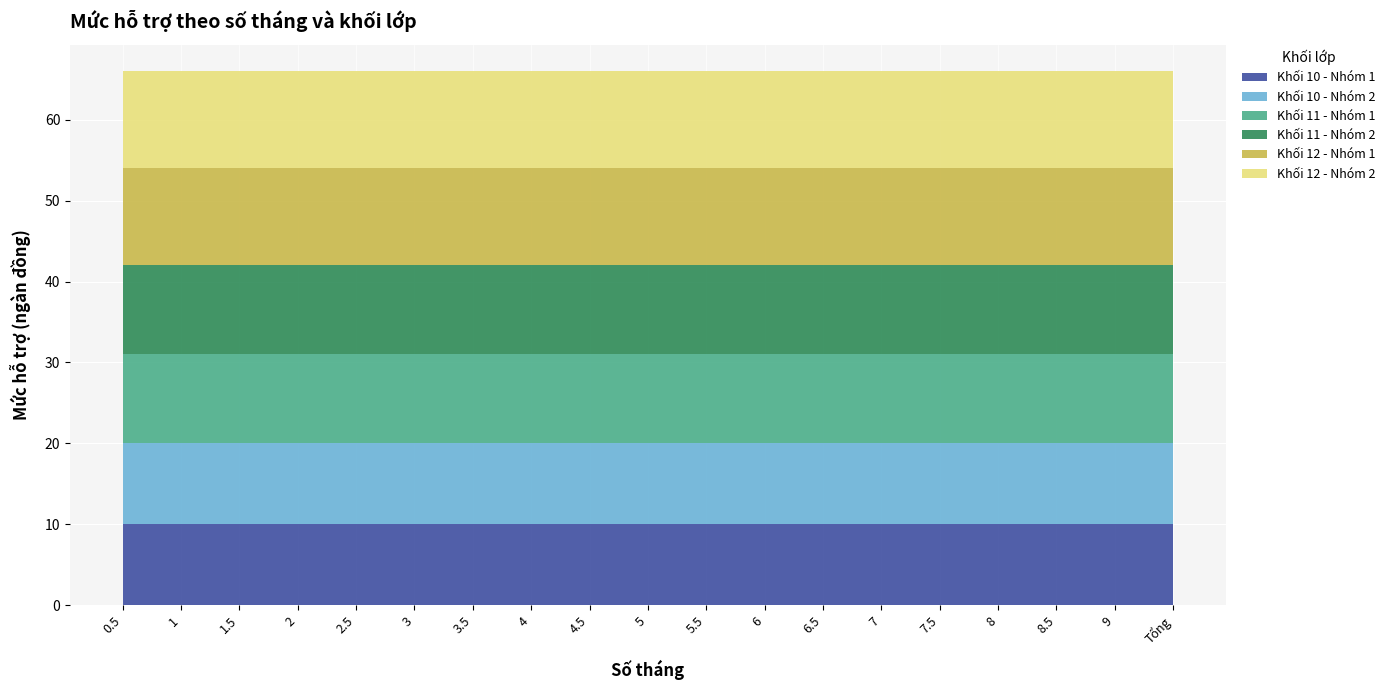

Reading left to right, transcribe all the data shown in this chart.

Khối 10 - Nhóm 1: 10	10	10	10	10	10	10	10	10	10	10	10	10	10	10	10	10	10	10
Khối 10 - Nhóm 2: 10	10	10	10	10	10	10	10	10	10	10	10	10	10	10	10	10	10	10
Khối 11 - Nhóm 1: 11	11	11	11	11	11	11	11	11	11	11	11	11	11	11	11	11	11	11
Khối 11 - Nhóm 2: 11	11	11	11	11	11	11	11	11	11	11	11	11	11	11	11	11	11	11
Khối 12 - Nhóm 1: 12	12	12	12	12	12	12	12	12	12	12	12	12	12	12	12	12	12	12
Khối 12 - Nhóm 2: 12	12	12	12	12	12	12	12	12	12	12	12	12	12	12	12	12	12	12